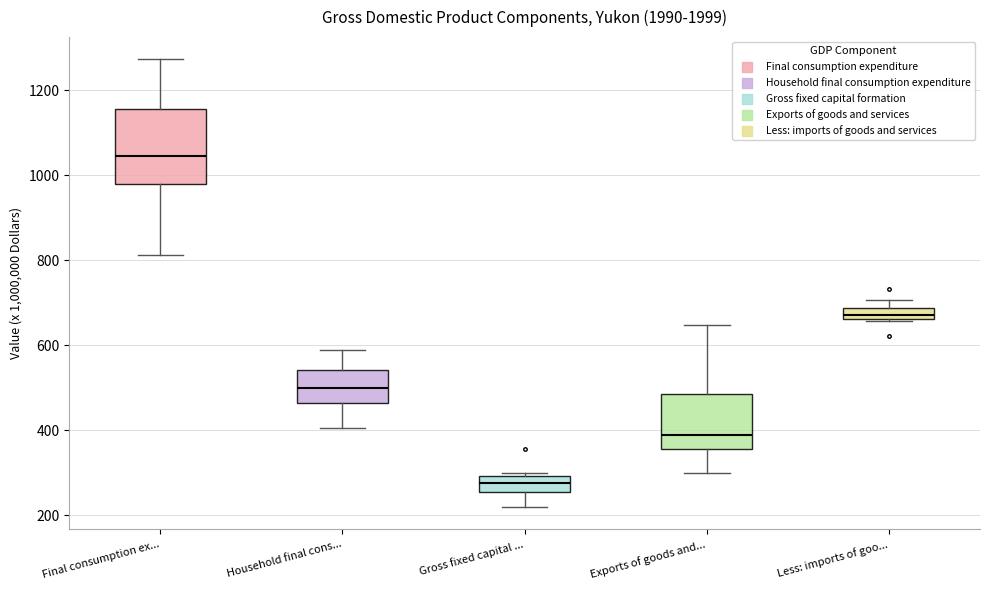

Which box's median line is the lowest?

Gross fixed capital ...